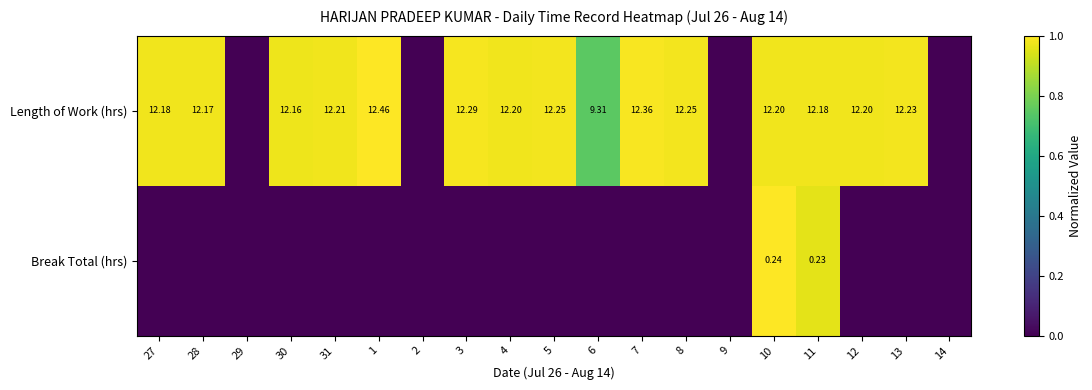

What is the spread (max minus min) of values at 3?

1.0